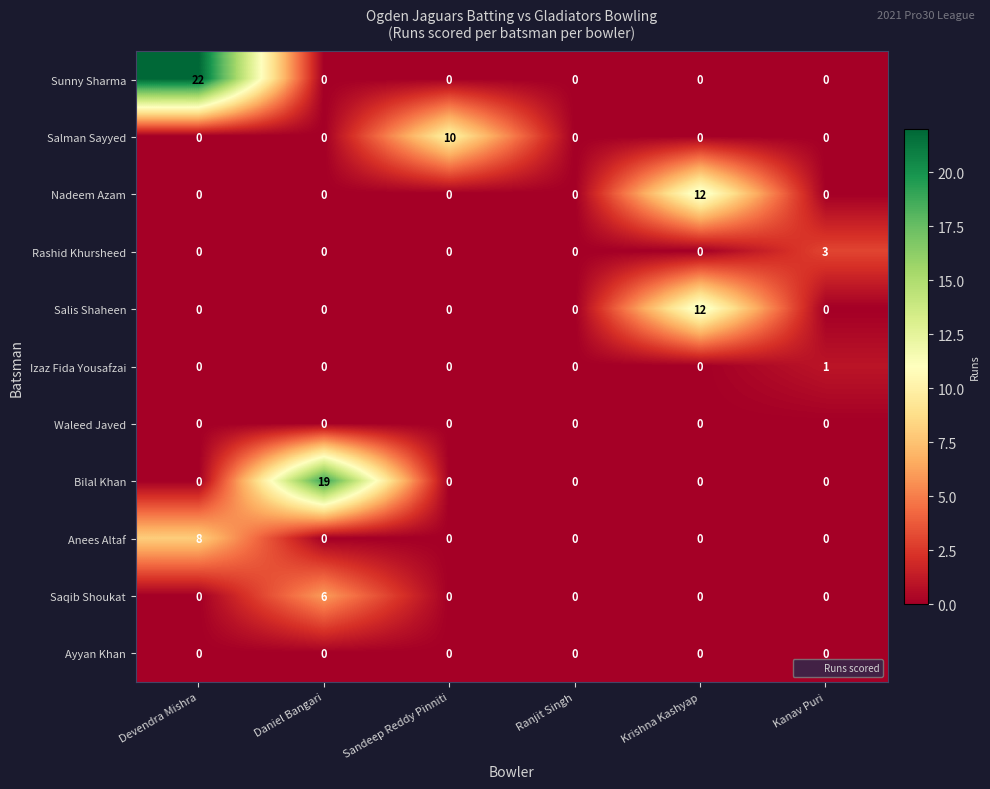

The Nadeem Azam series shows 16 at Krishna Kashyap. True or false?

False